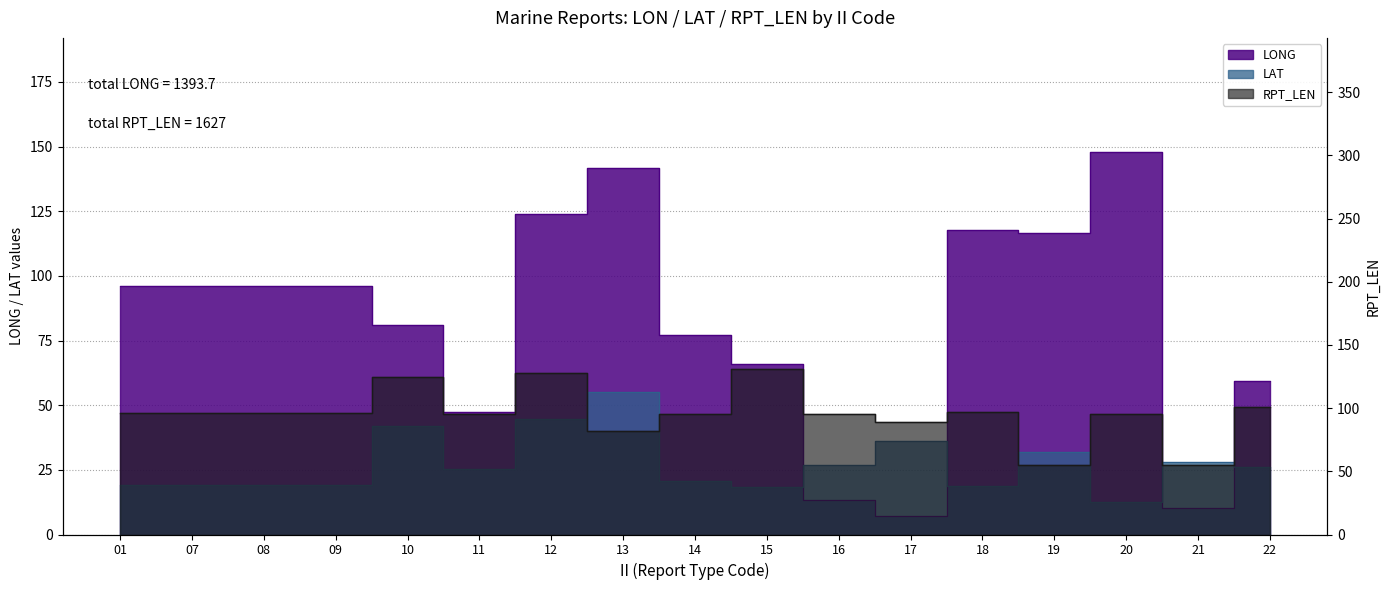

Reading right to left, list all the values displayed in this chart.

LONG: 59.2	10.4	147.7	116.7	117.6	7.3	13.4	66.1	77.0	141.6	124.0	47.4	80.9	96.1	96.1	96.1	96.1
LAT: 26.0	28.2	12.7	31.8	18.8	36.0	26.9	18.5	20.5	55.1	44.6	25.3	41.9	19.2	19.2	19.2	19.2
RPT_LEN: 101.0	55.0	95.0	55.0	97.0	89.0	95.0	131.0	95.0	82.0	128.0	95.0	125.0	96.0	96.0	96.0	96.0